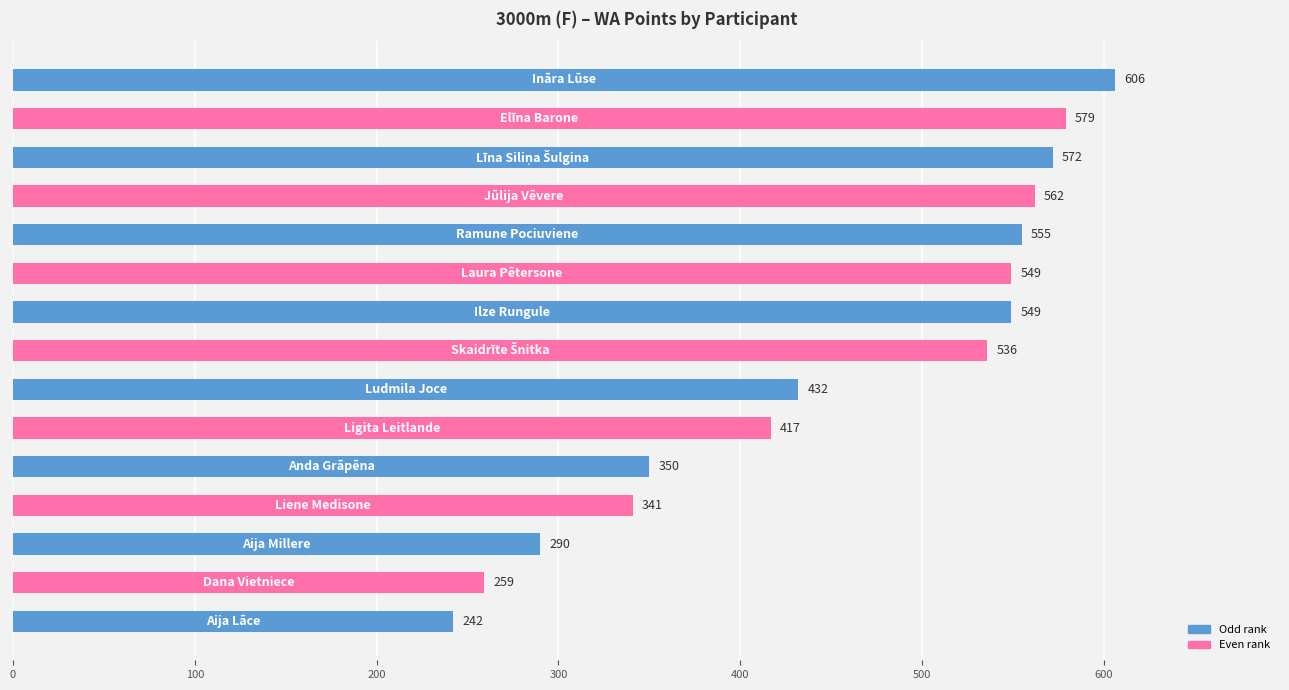

What is the value of the 14th bar from the top?

259